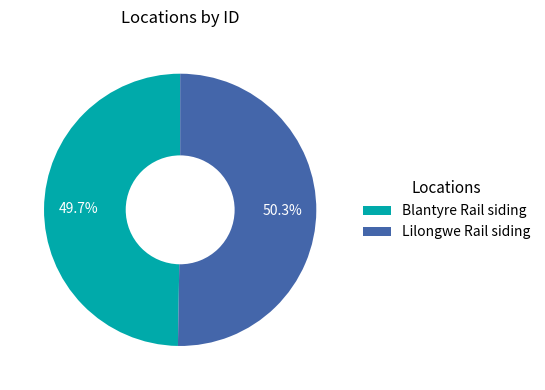

To the nearest percent, what is the difference between the largest and smallest slice percentages?

1%